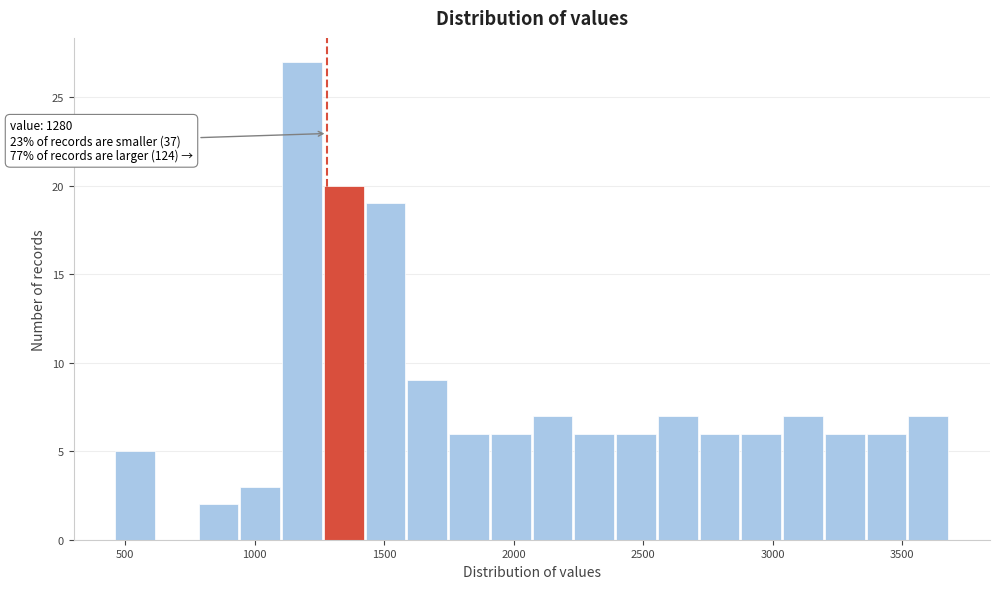

Read against the x-axis, roughly where is the centre of the tallest bar?

1200